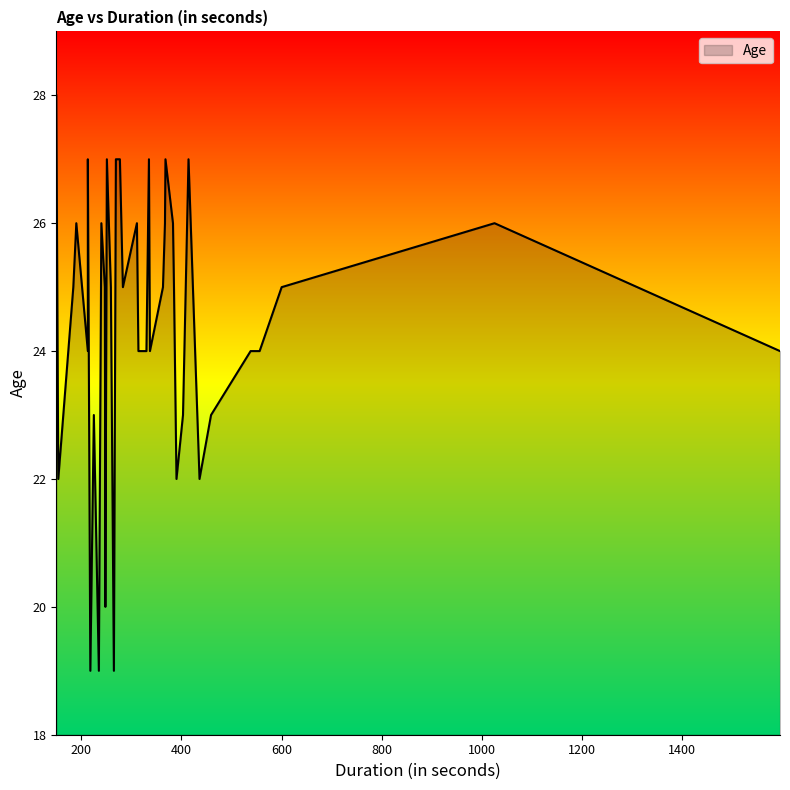

What is the approximate value at 1595?

24